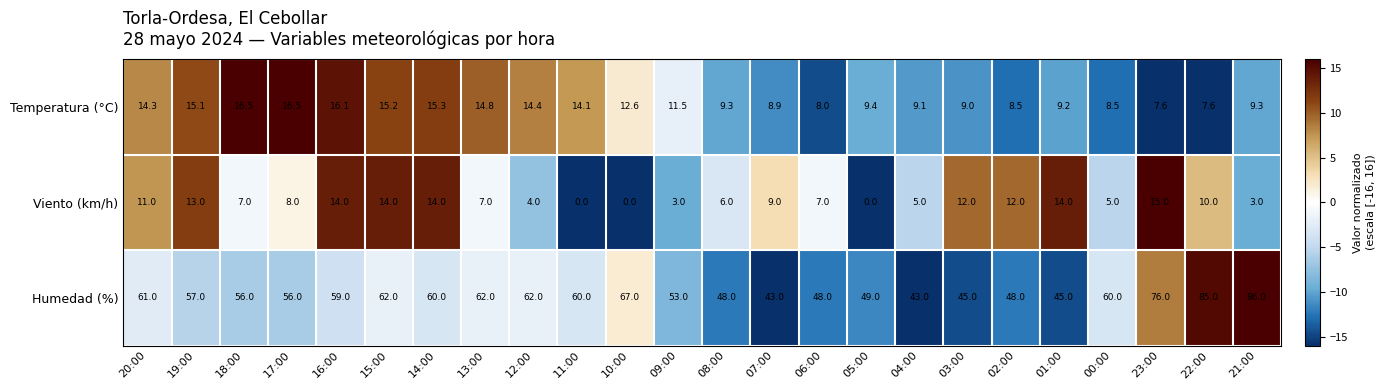

Count the number of data series in this chart.

3